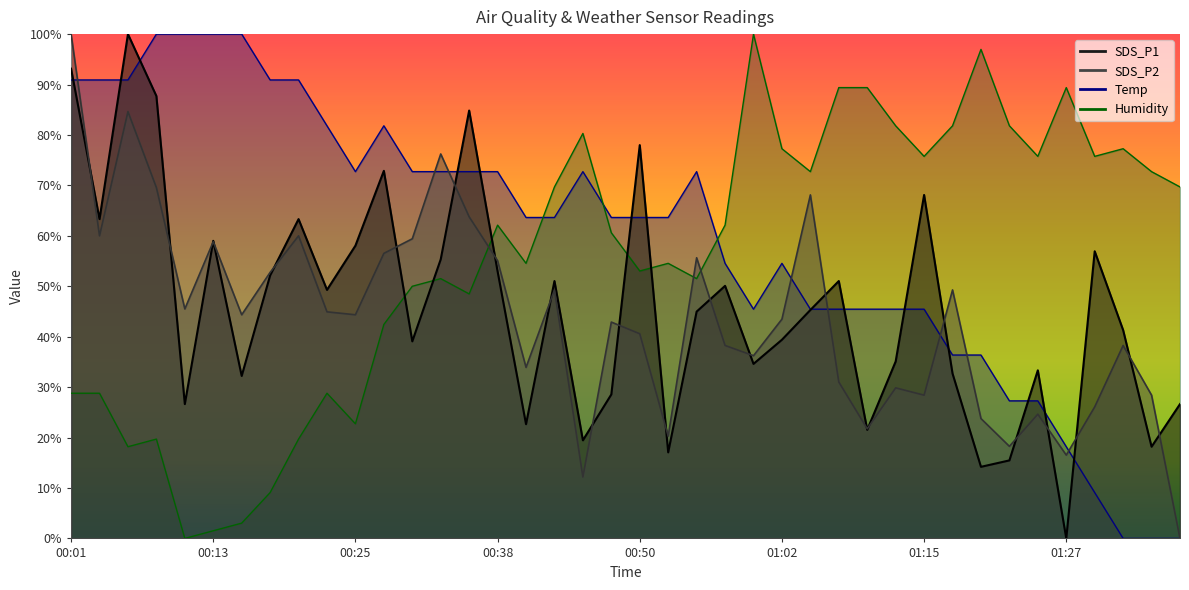

What is the difference between the maximum and second lowest values in the SDS_P2 series?

87.8